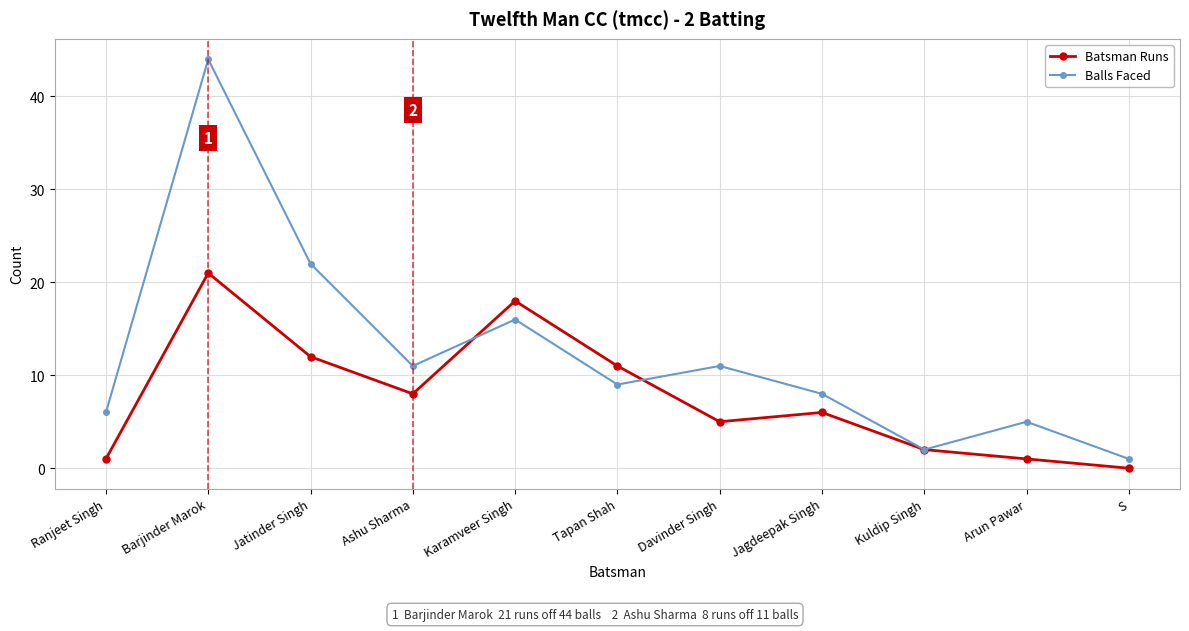

How many distinct data groups are displayed?

2